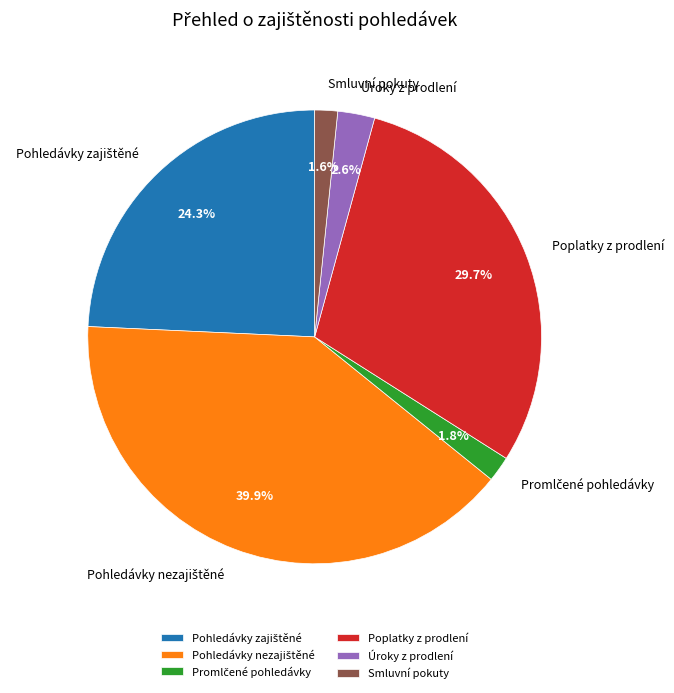

Is Poplatky z prodlení the majority of the pie?

No